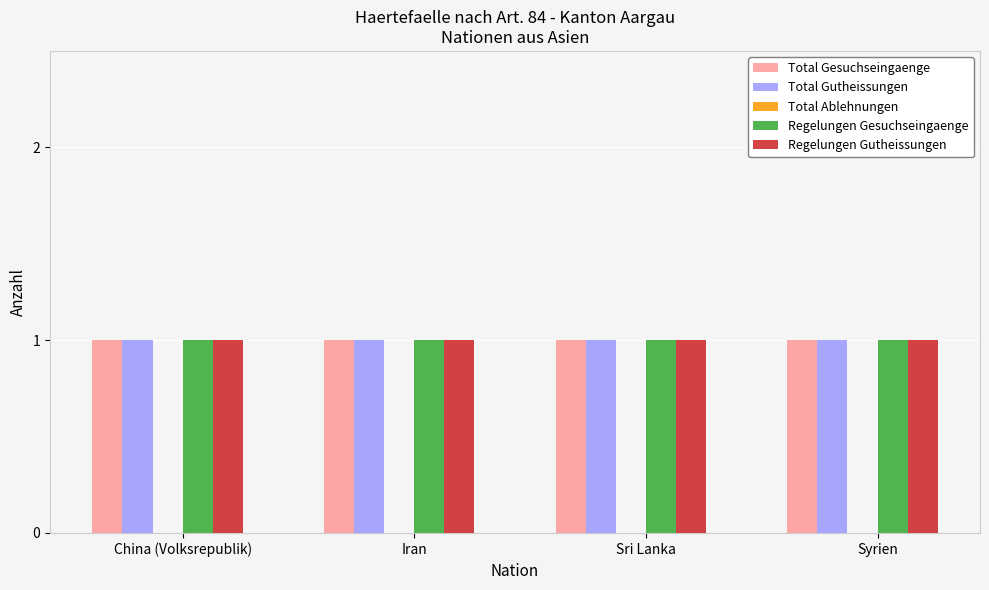

What is the greatest value displayed?

1